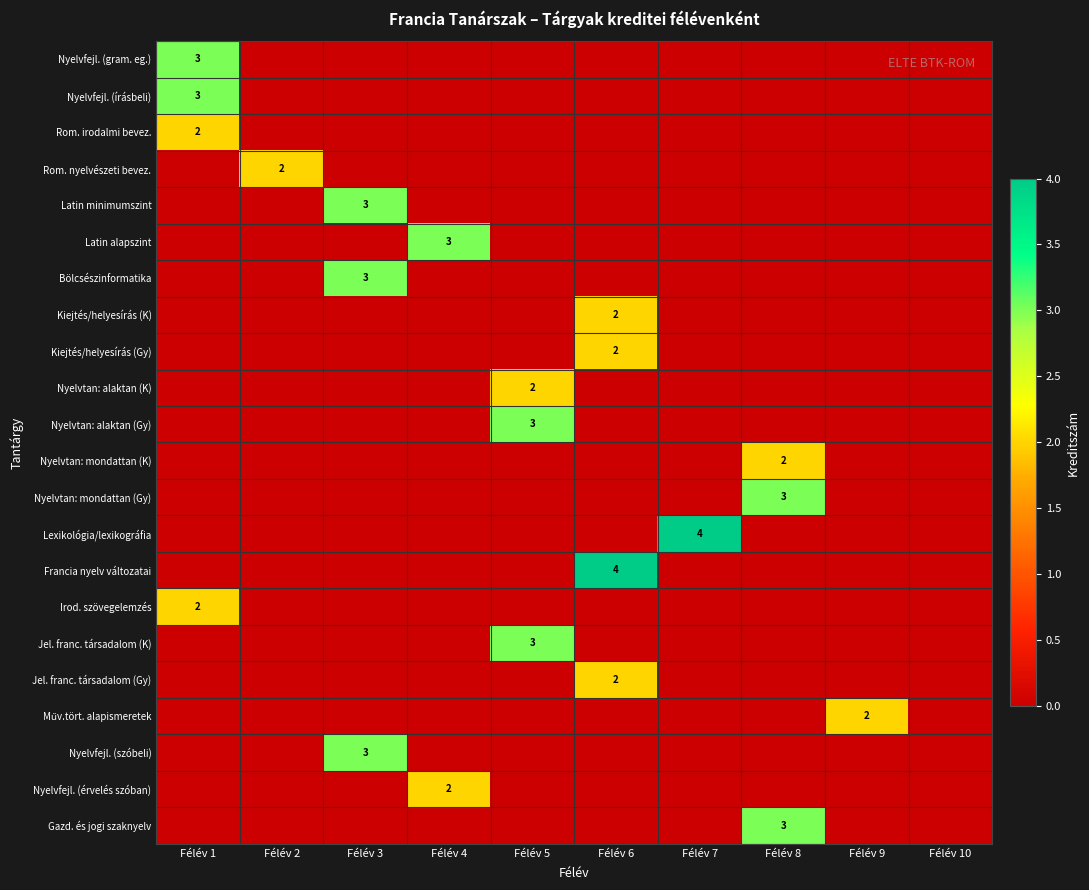

How many categories are shown in the chart?

10